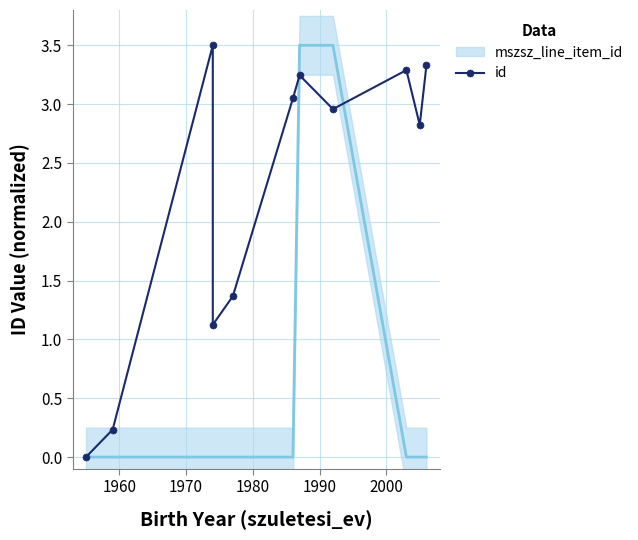

What is the difference between the second highest and minimum values?

3.3